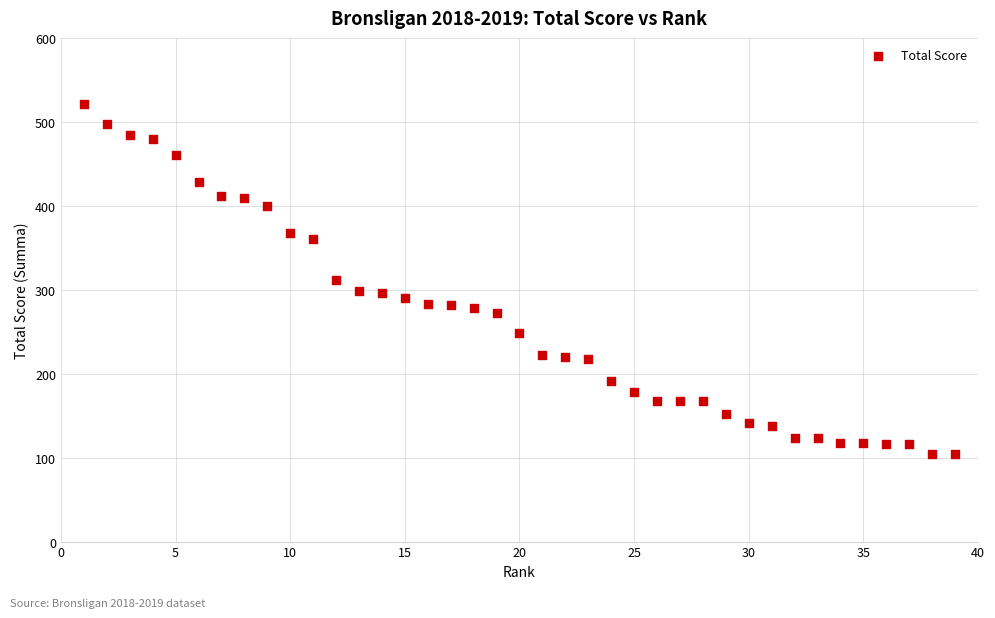

What is the range of X values (max minus min)?

38